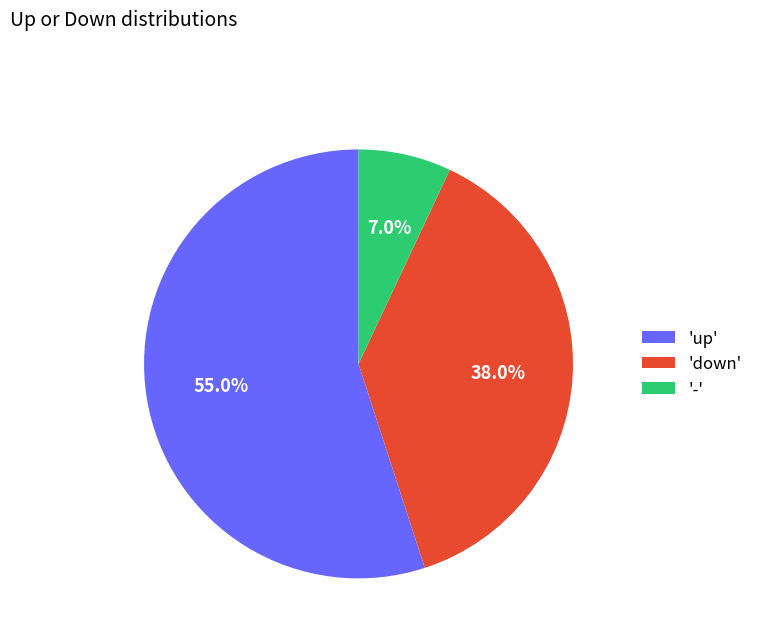

Rank the categories by value from lowest to highest.

'-', 'down', 'up'